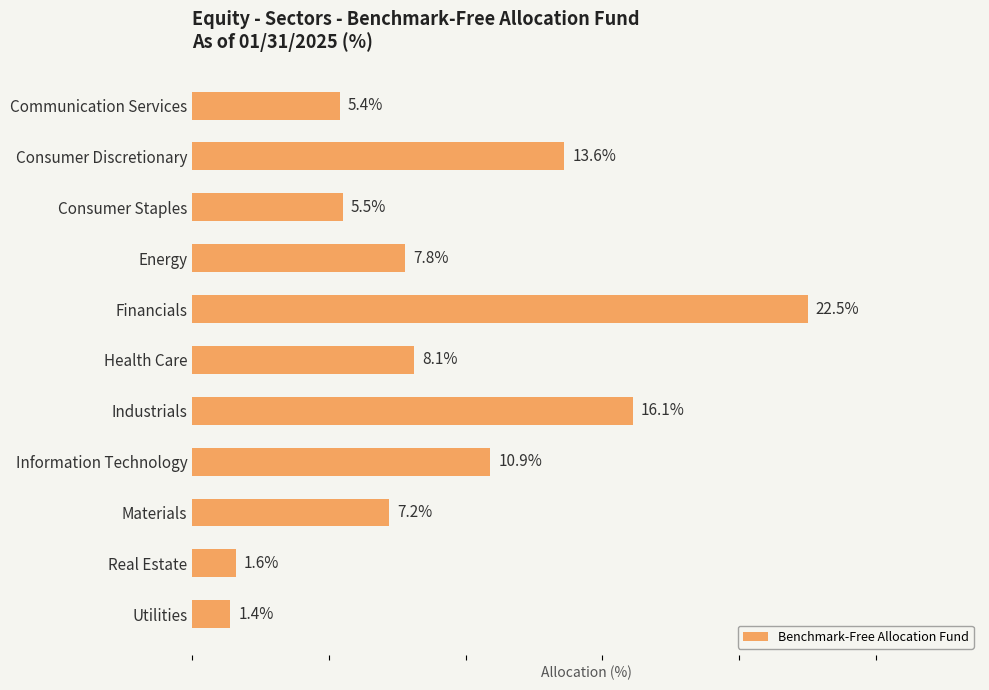

At which category does the chart reach its minimum across all series?

Utilities